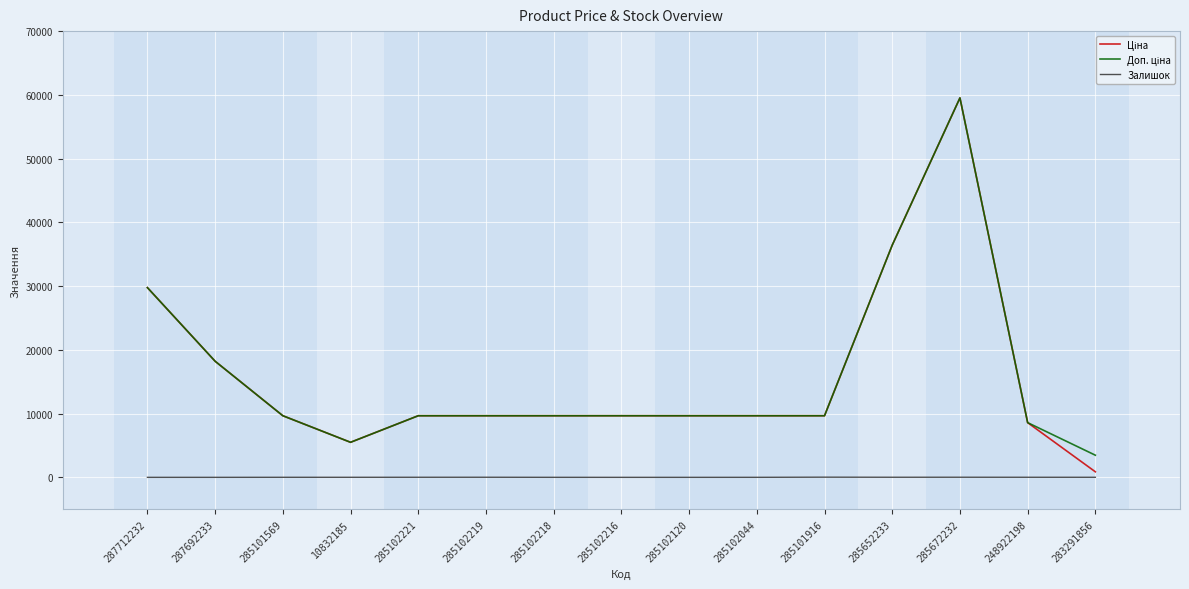

At which category does the chart reach its peak across all series?

285672232